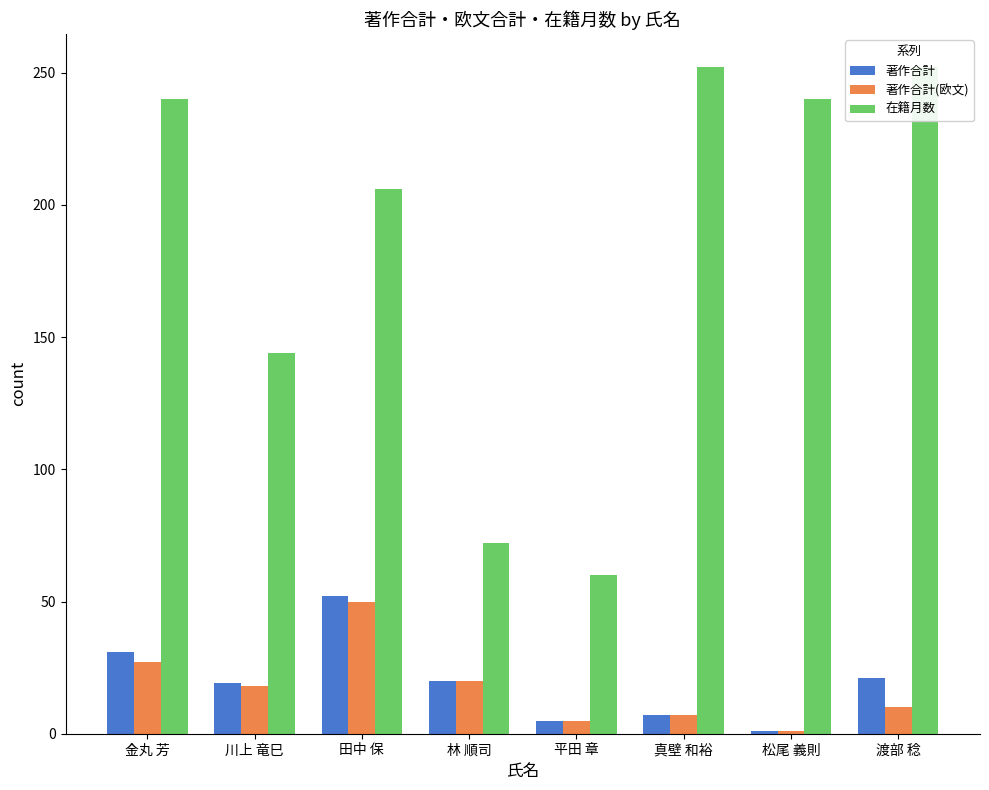

Rank the categories by 在籍月数 value from highest to lowest.

真壁 和裕, 渡部 稔, 金丸 芳, 松尾 義則, 田中 保, 川上 竜巳, 林 順司, 平田 章